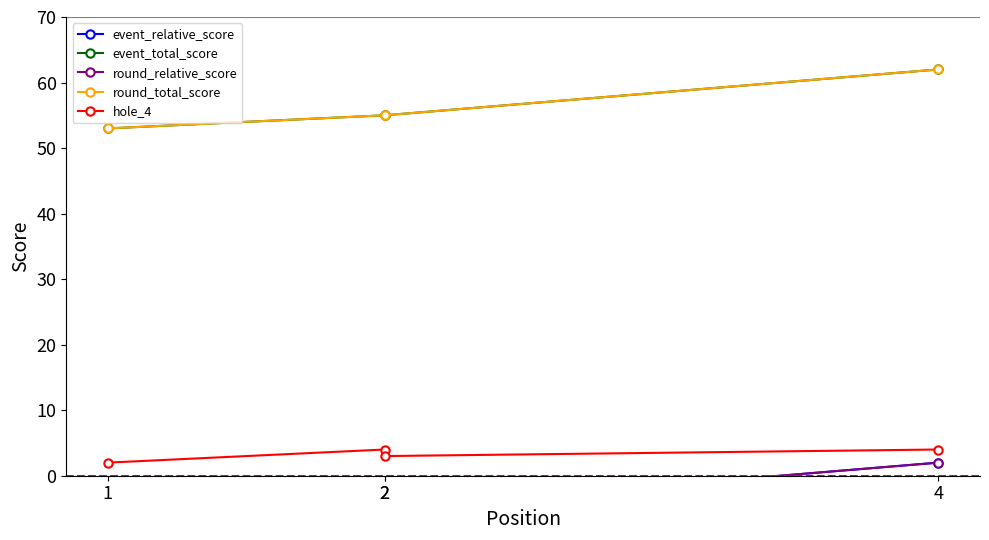

At which label is round_relative_score closest to -2?

2